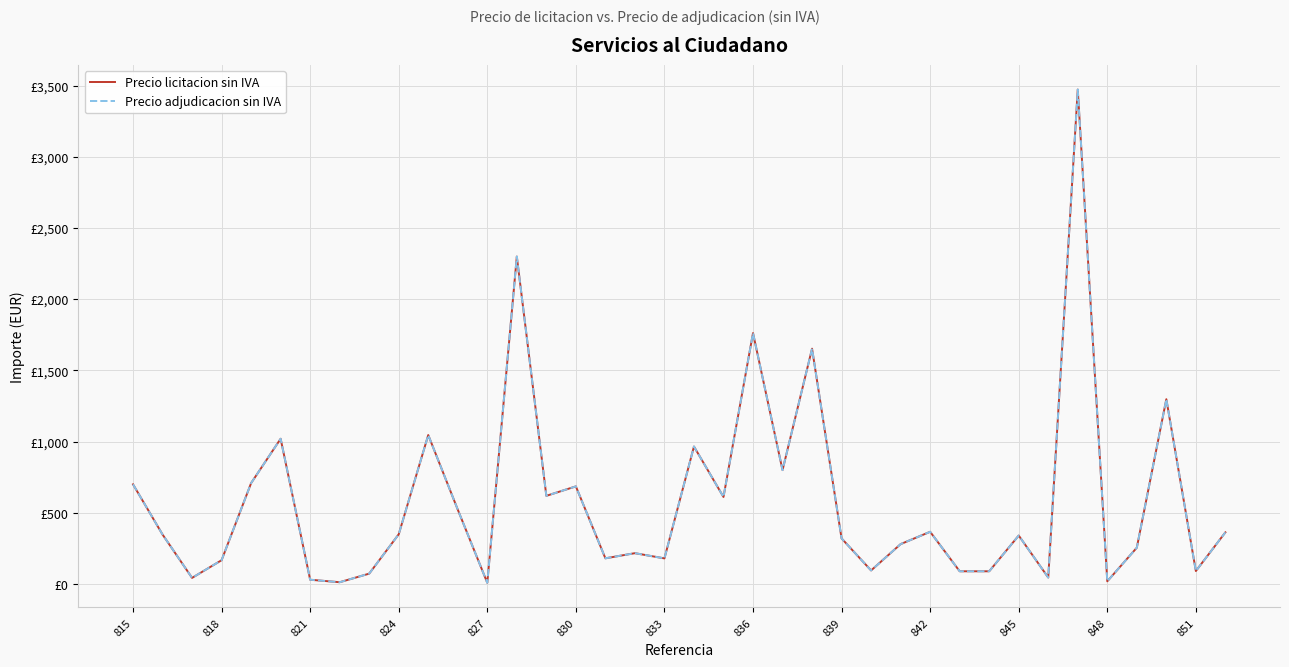

Does the chart have visible grid lines?

Yes